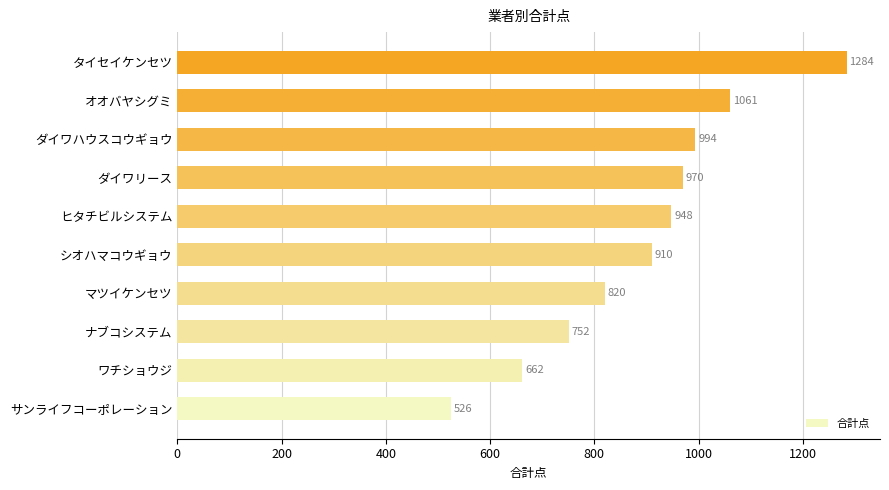

How many bars are there in total?

10